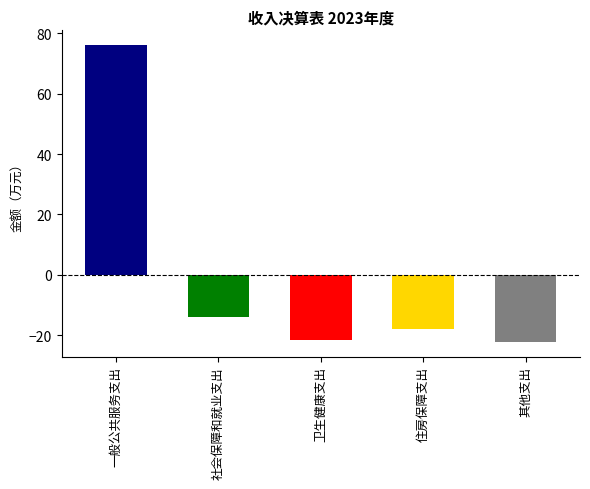

How many categories are shown in the chart?

5